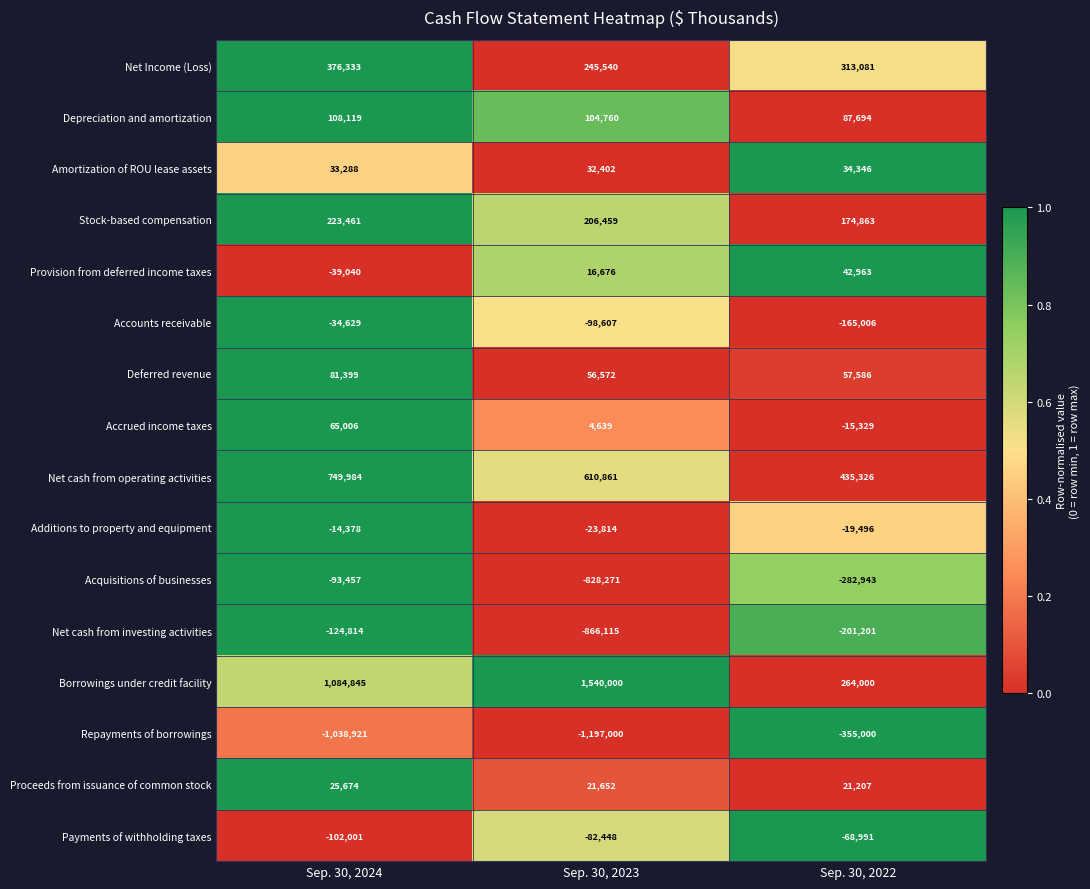

Rank the series by their maximum value, from highest to lowest.

Borrowings under credit facility, Net cash from operating activities, Net Income (Loss), Stock-based compensation, Depreciation and amortization, Deferred revenue, Accrued income taxes, Provision from deferred income taxes, Amortization of ROU lease assets, Proceeds from issuance of common stock, Additions to property and equipment, Accounts receivable, Payments of withholding taxes, Acquisitions of businesses, Net cash from investing activities, Repayments of borrowings